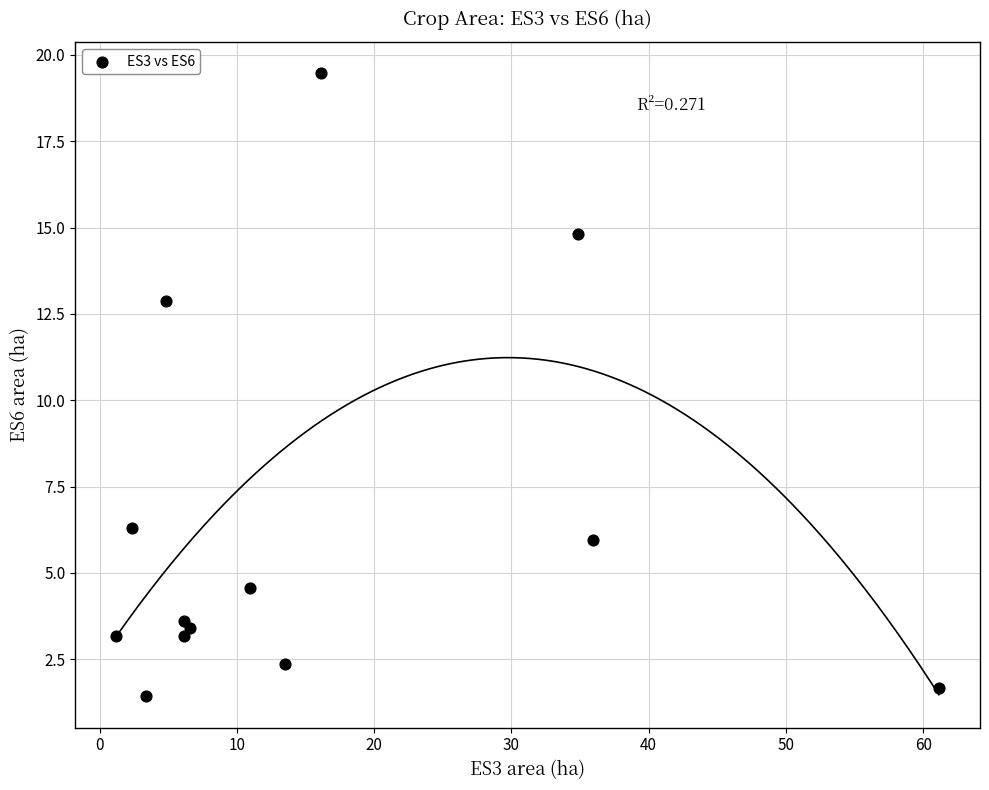

What is the range of X values (max minus min)?

59.9